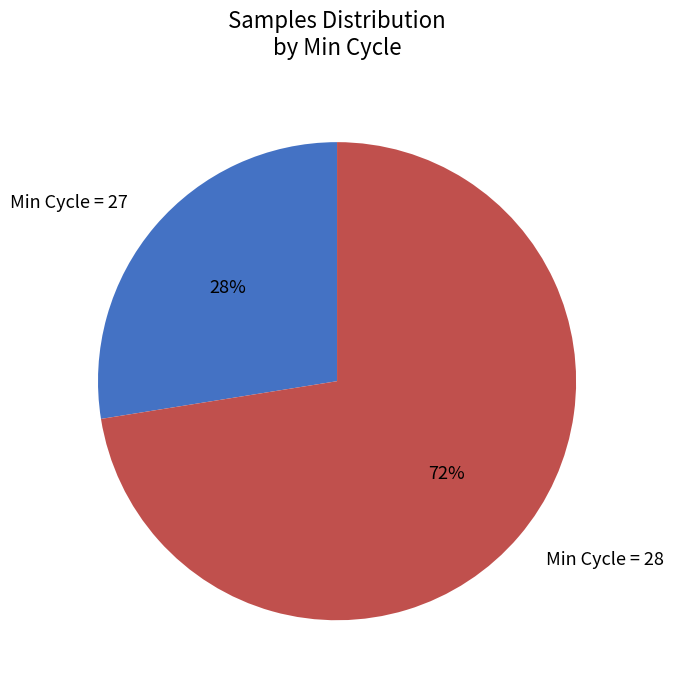

Between Min Cycle = 27 and Min Cycle = 28, which is larger?

Min Cycle = 28